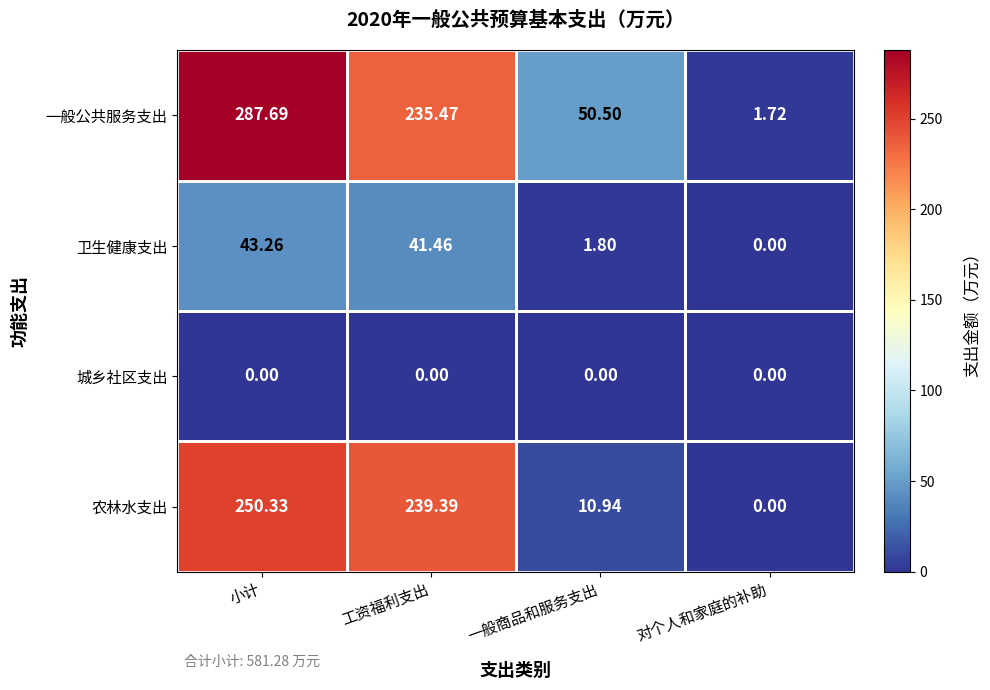

Count the number of categories in the chart.

4